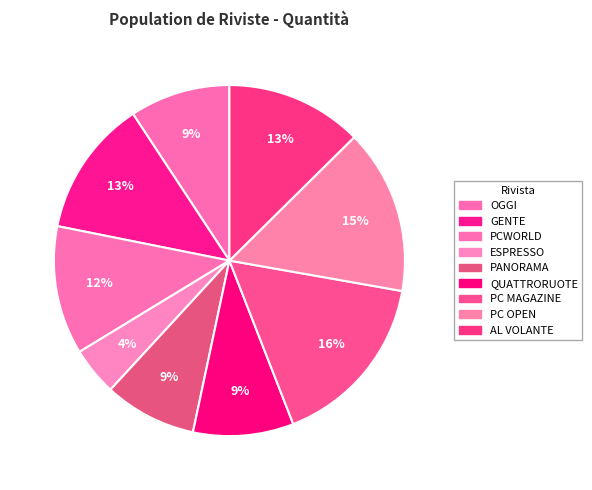

The ESPRESSO slice represents 13% of the pie. True or false?

False